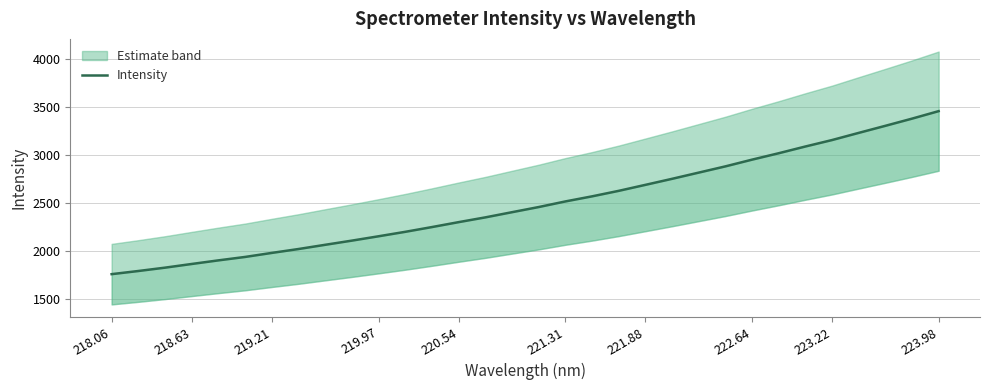

Reading right to left, extract all data points from this chart.

3459.9	3381.5	3306.5	3232.7	3157.9	3090.5	3020.2	2953.2	2882.9	2817.8	2752.8	2689.8	2627.2	2569.7	2516.6	2458.0	2404.2	2350.0	2300.3	2248.8	2199.1	2152.6	2107.1	2063.5	2019.4	1978.8	1936.6	1900.8	1863.1	1824.6	1789.6	1756.7